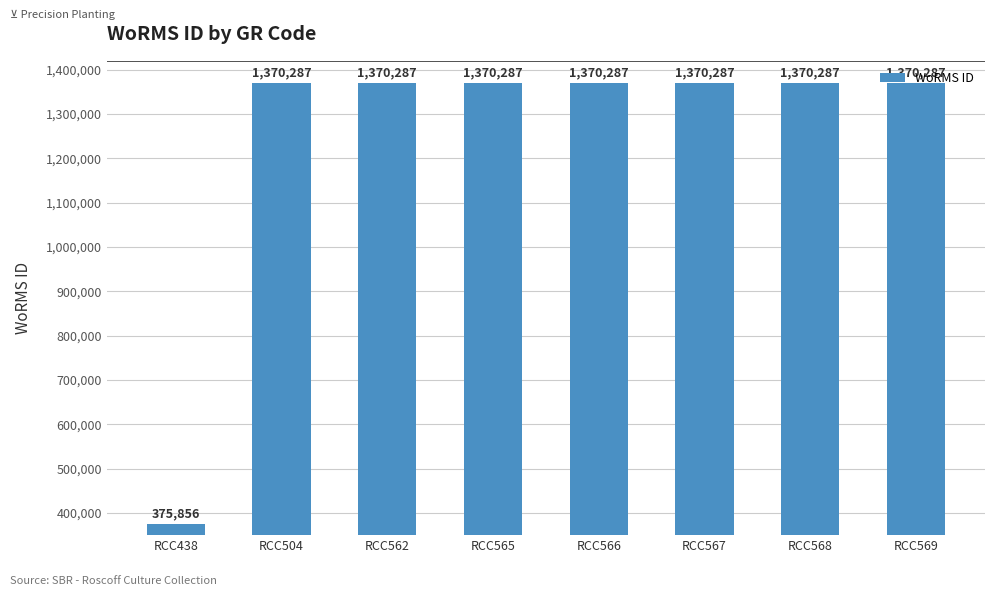

Which category has the lowest value across all series?

RCC438